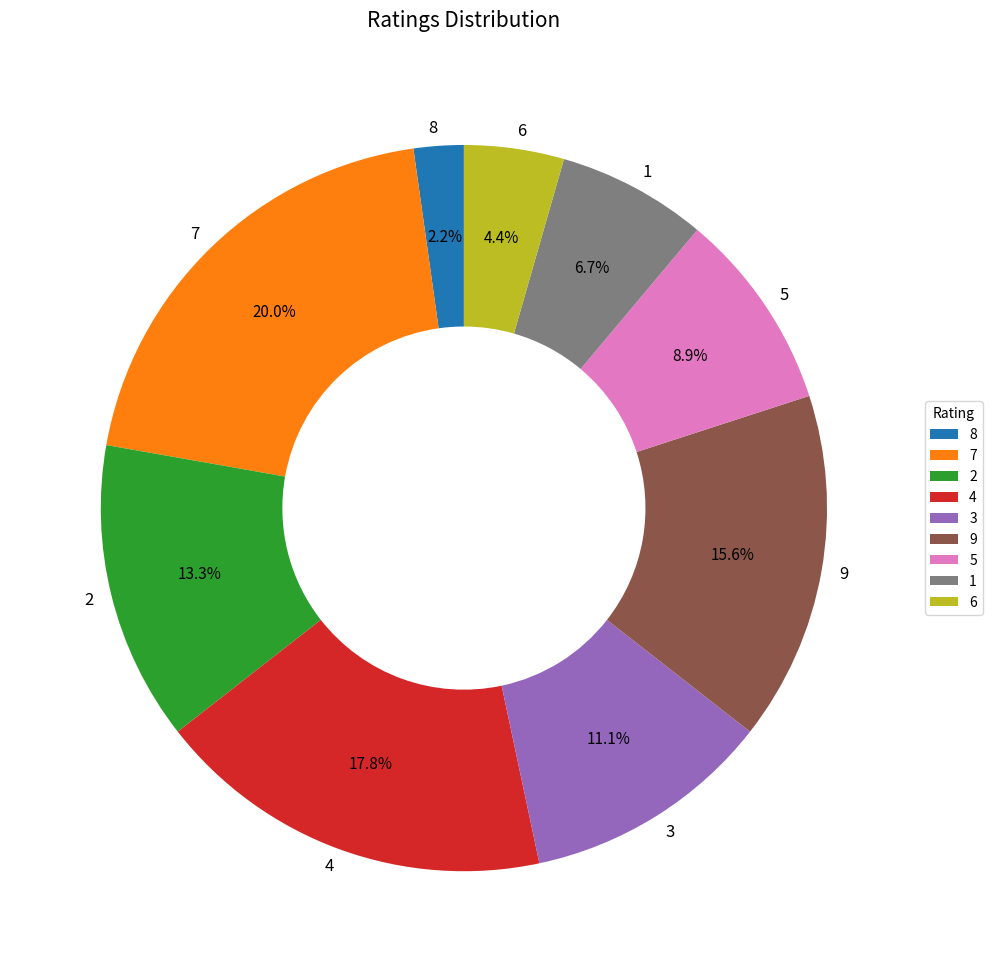

Which category has the smallest portion of the pie?

8